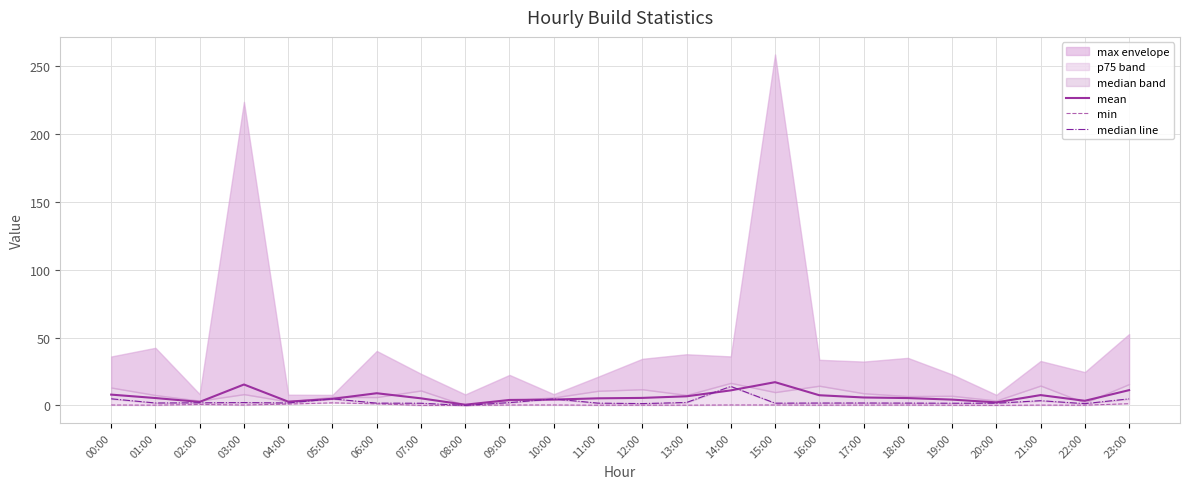

The value of min at 00:00 is 0.5. True or false?

False